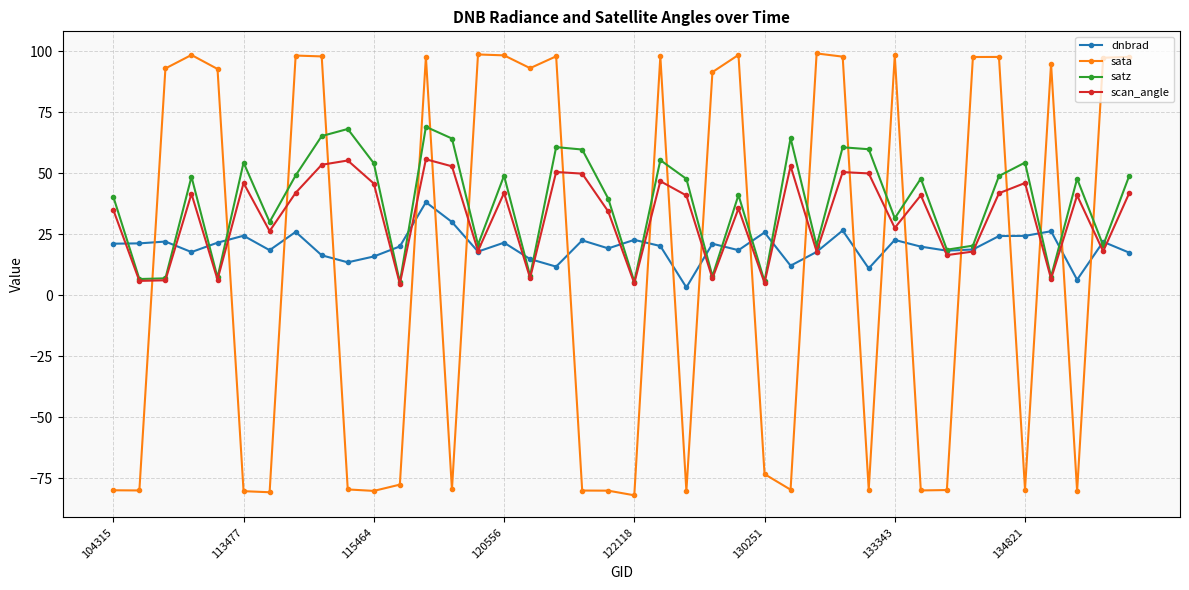

Which series has the largest range (max minus min)?

sata